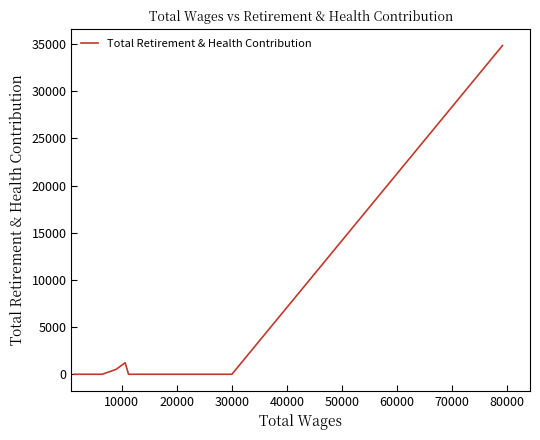

What is the maximum value shown in the chart?

34845